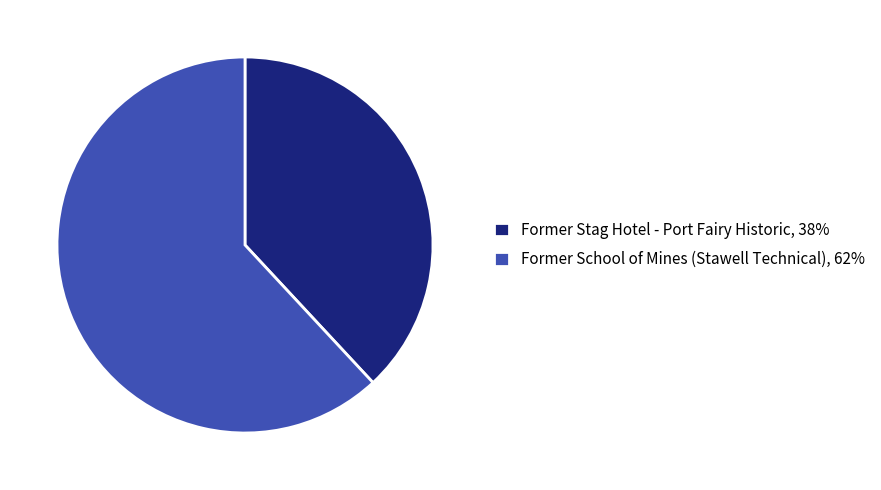

The Former School of Mines (Stawell Technical) slice represents 56% of the pie. True or false?

False